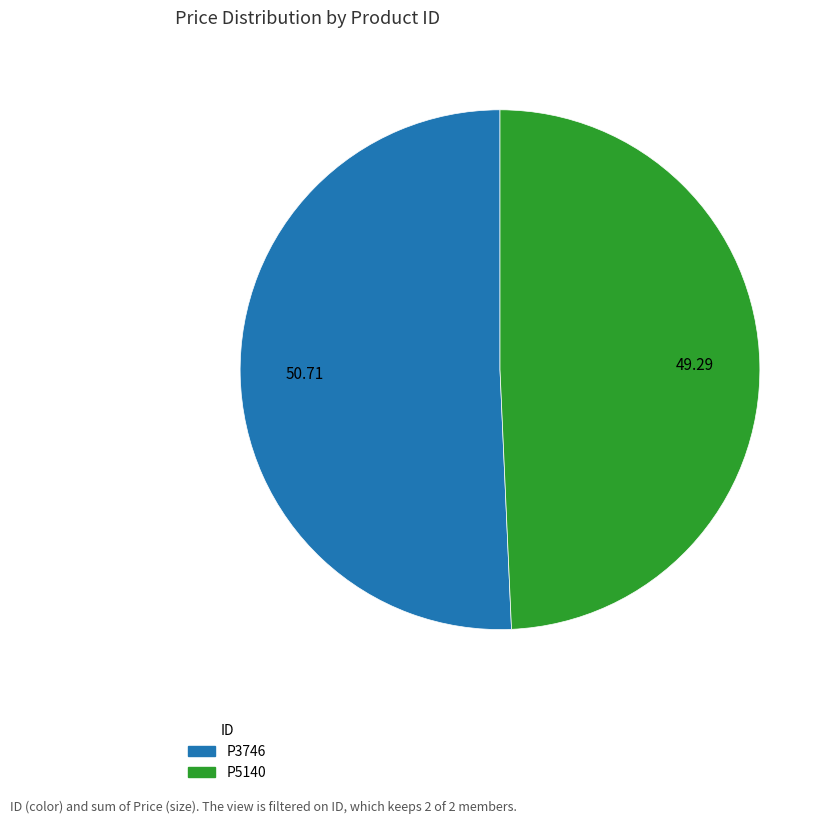

True or false: P3746 accounts for 43% of the total.

False